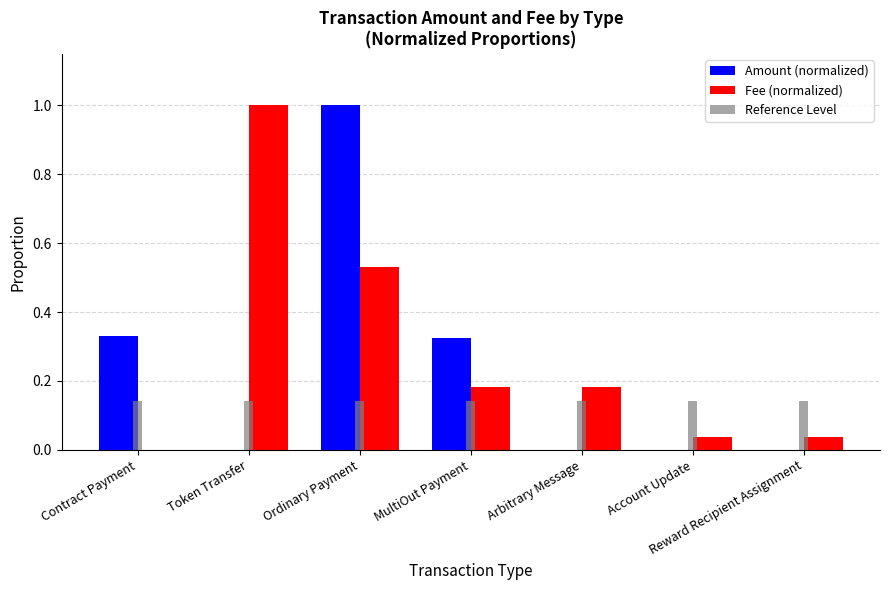

Between Token Transfer and Ordinary Payment, which is larger?

Ordinary Payment